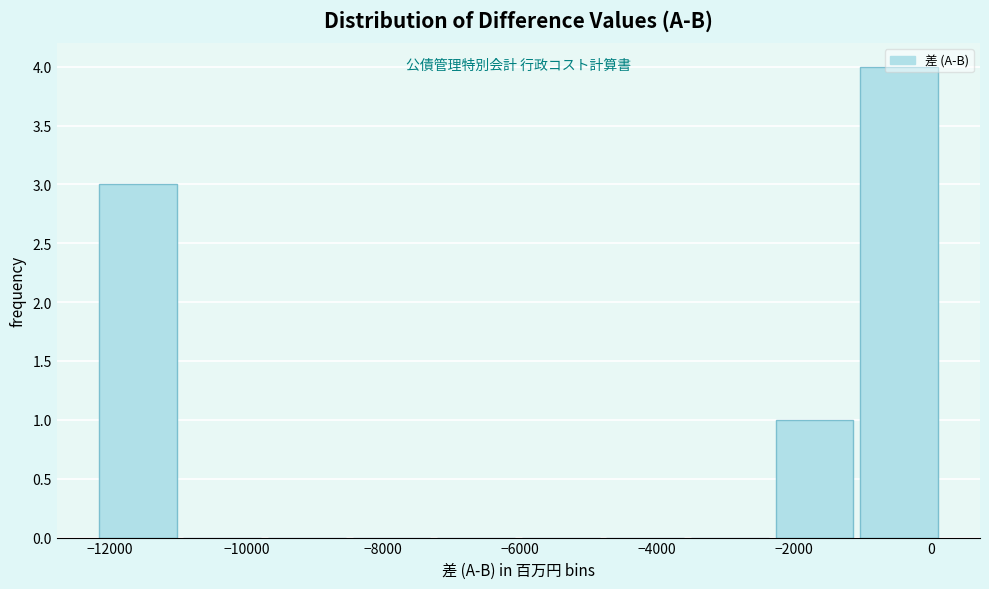

Which range on the x-axis has the tallest bar?

-1000 to 200